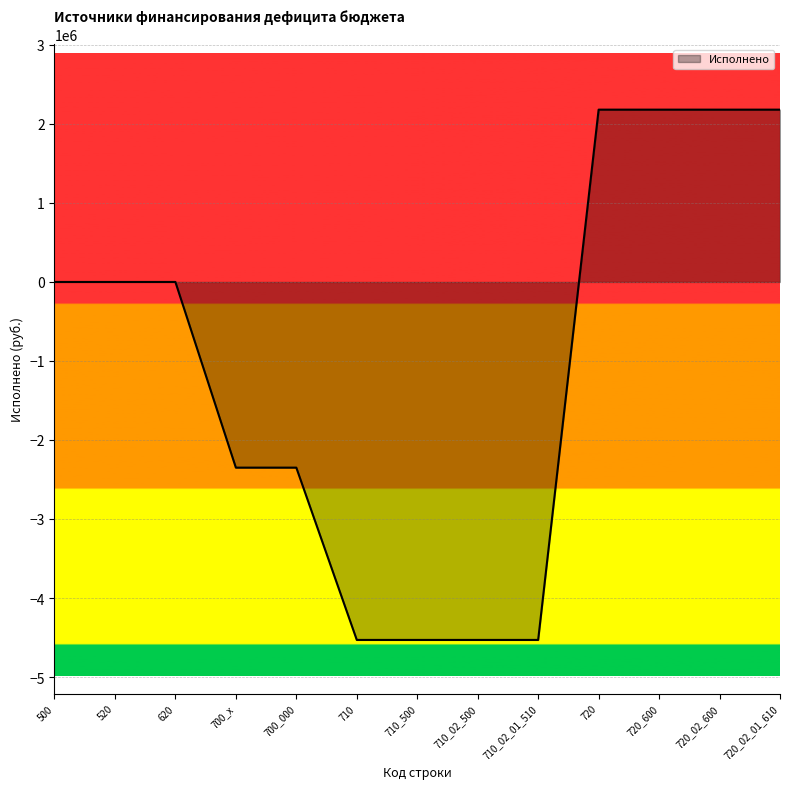

What is the maximum value shown in the chart?

2180581.7